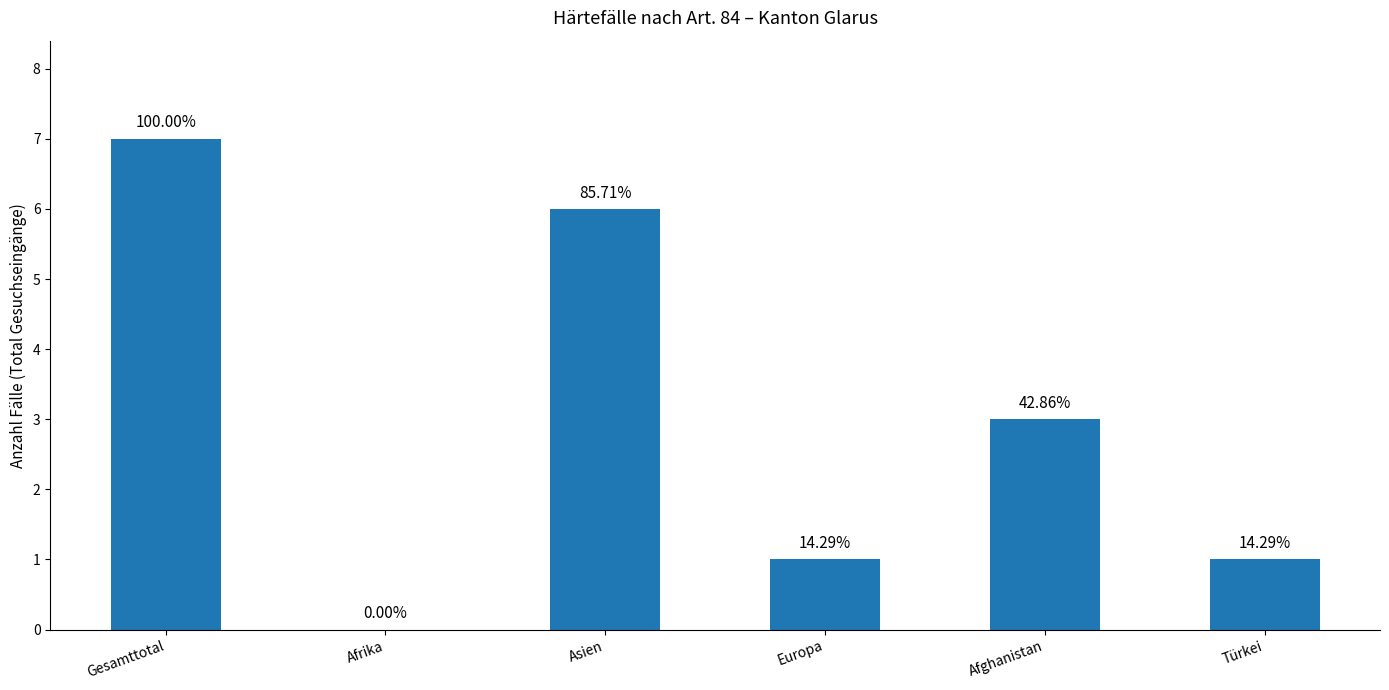

What is the difference between the maximum and second lowest values?

6